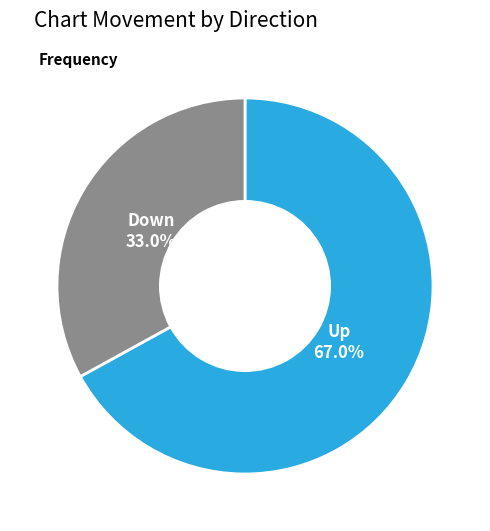

Does any single category account for the majority?

Yes